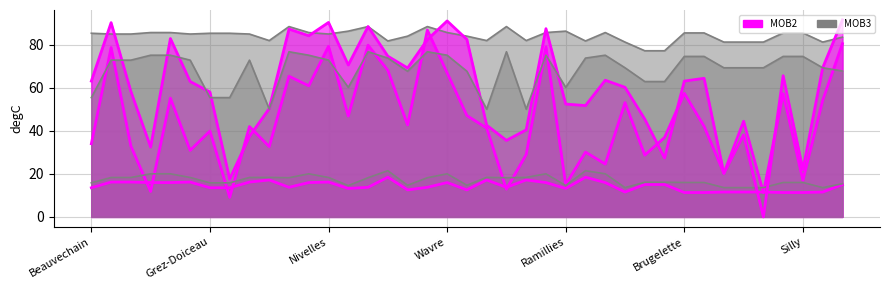

What is the label of the 13th point from the right?

Walhain